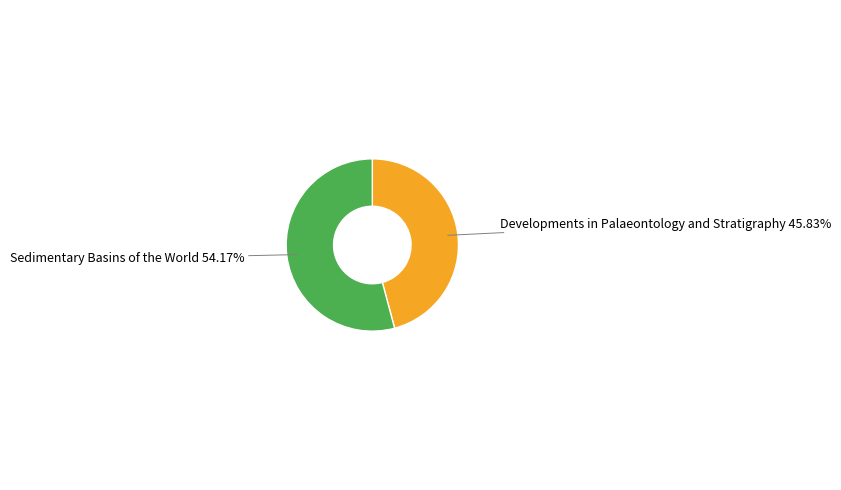

Rank the categories by value from highest to lowest.

Sedimentary Basins of the World, Developments in Palaeontology and Stratigraphy